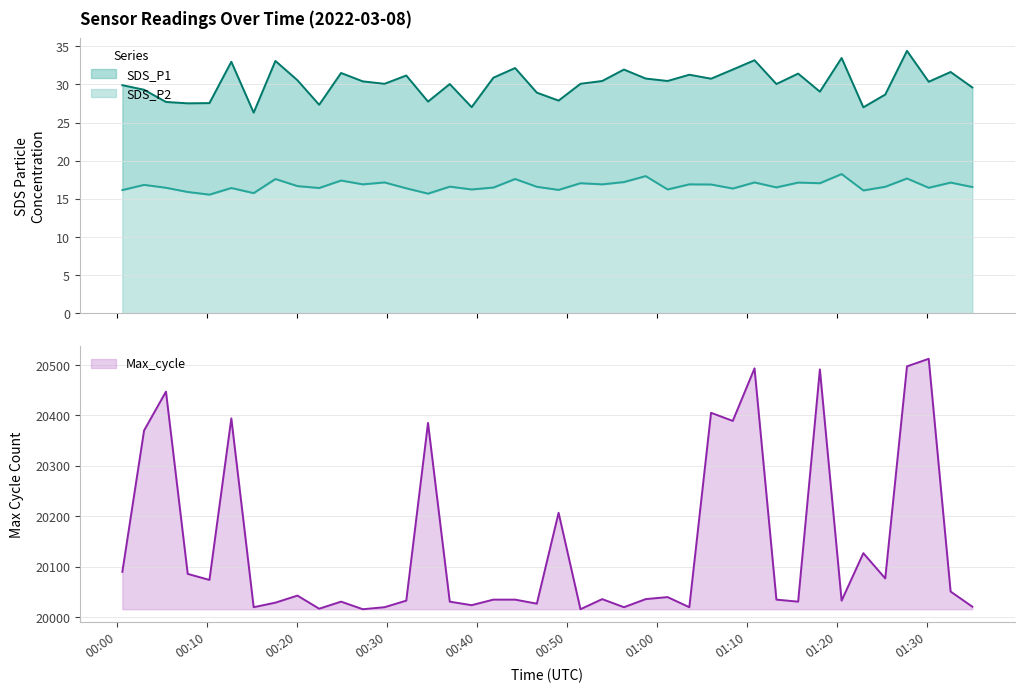

True or false: SDS_P2 and SDS_P1 intersect in this chart.

False